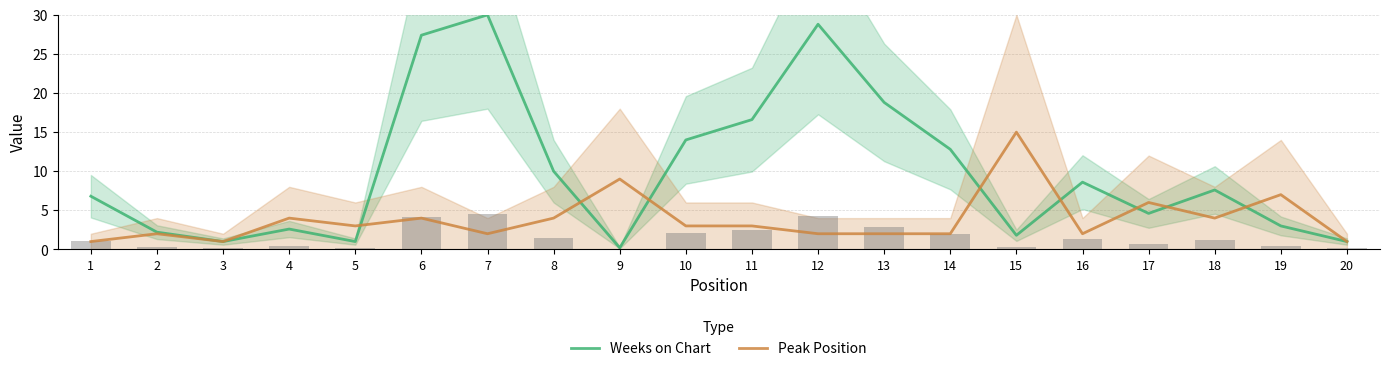

What is the maximum value shown in the chart?

30.0